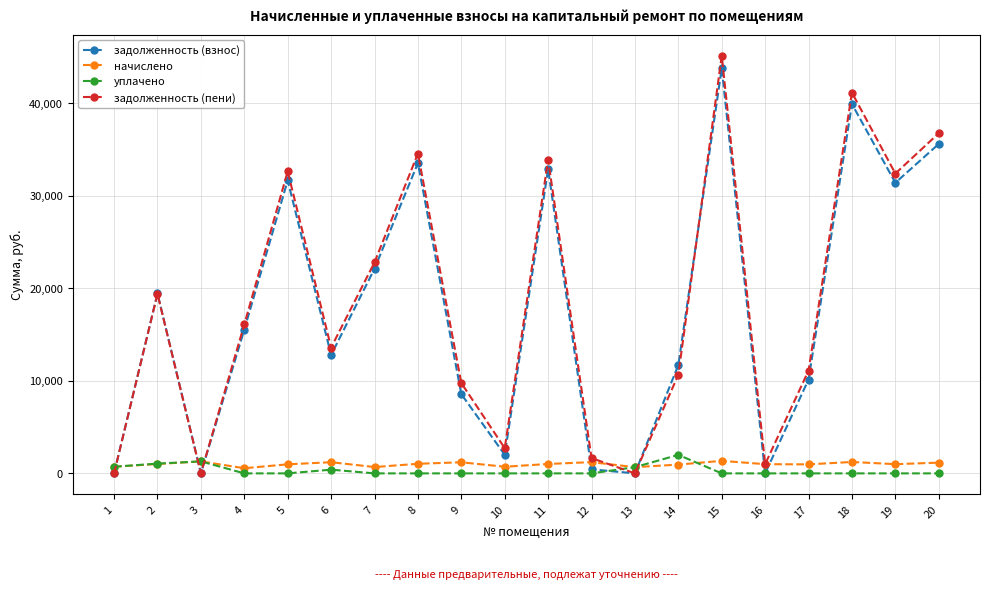

How many lines are shown in the chart?

4